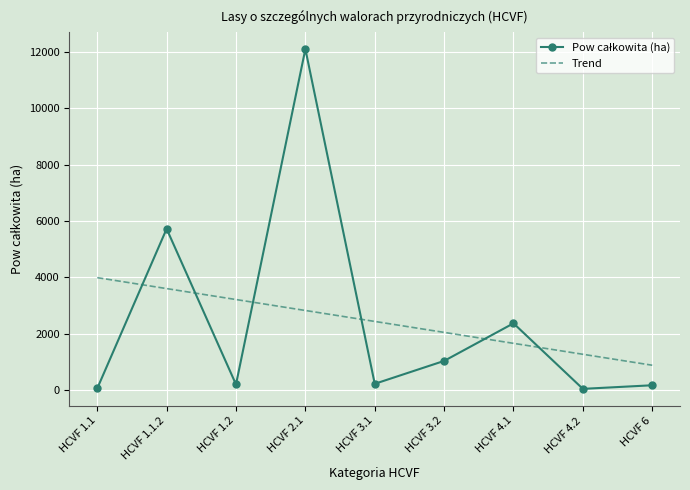

Which label corresponds to the largest value in the chart?

HCVF 2.1